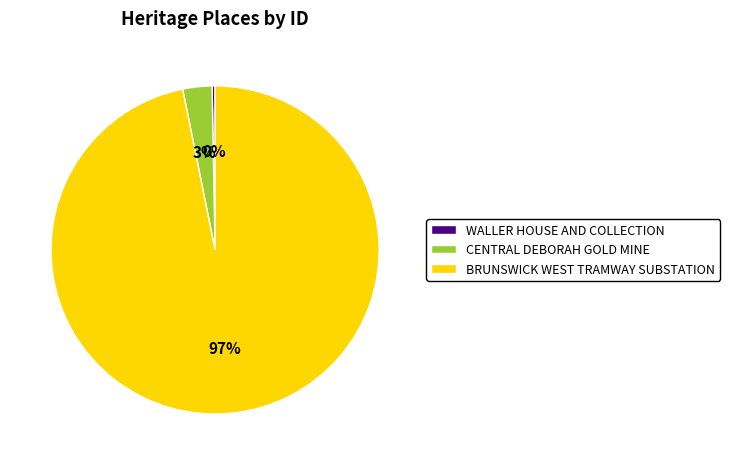

Does BRUNSWICK WEST TRAMWAY SUBSTATION represent more than half of the total?

Yes